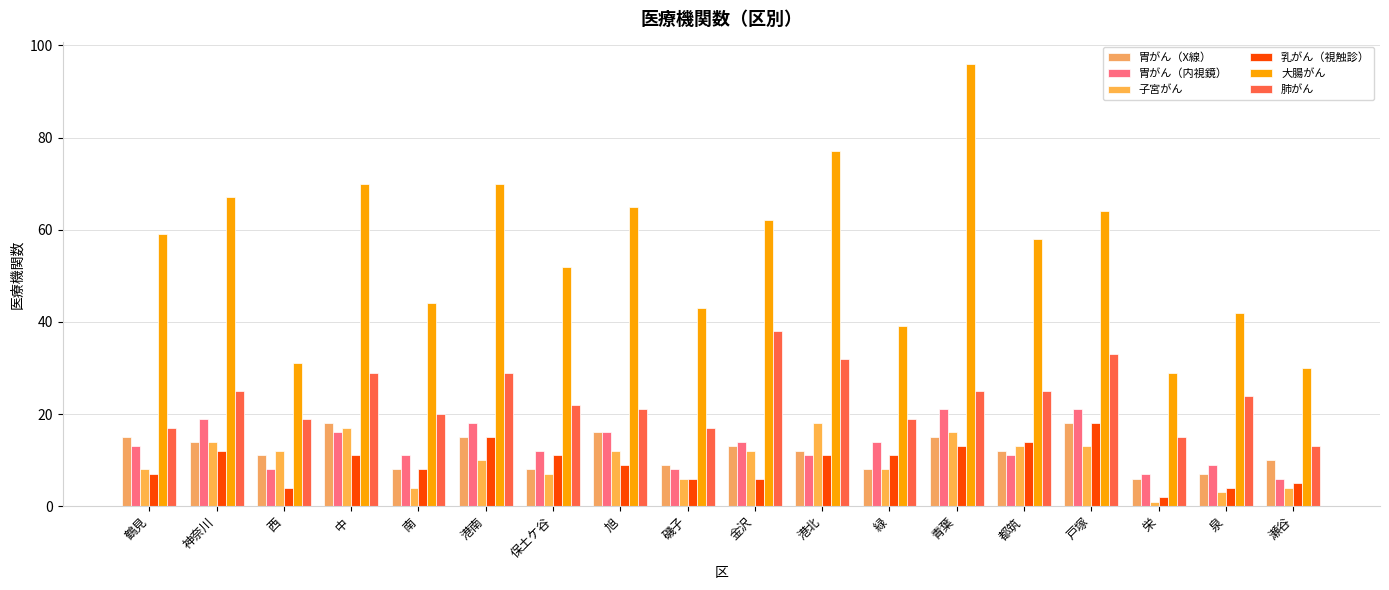

At which label does 胃がん（X線） reach its minimum?

栄